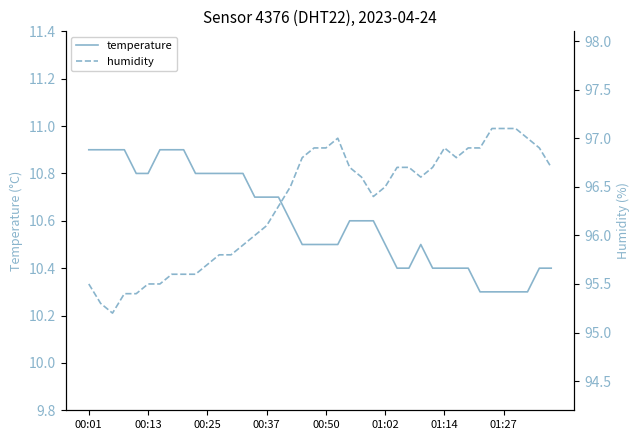

How many categories are shown in the chart?

40